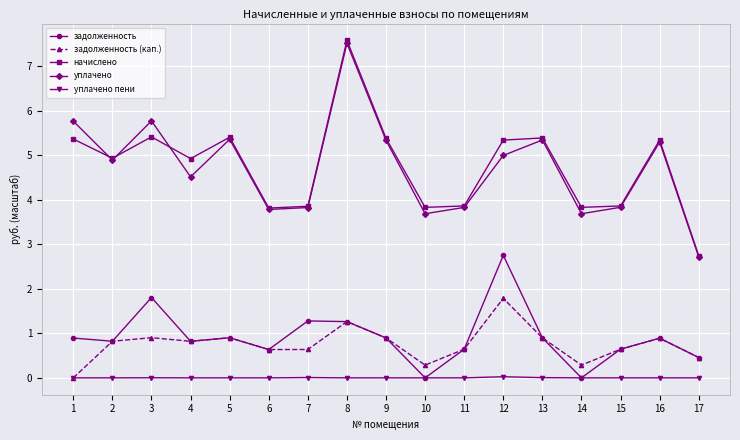

What is the sum of the задолженность values at 17 and 12?

3.2